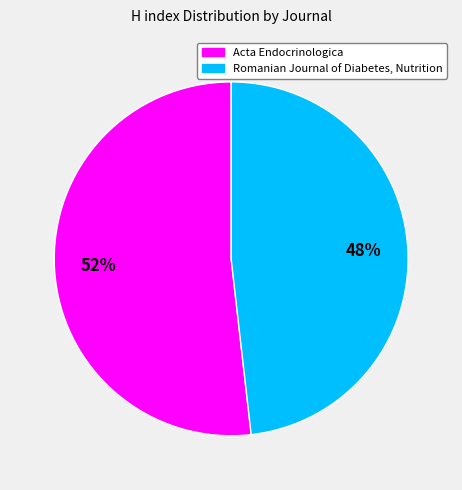

To the nearest percent, what is the combined percentage of Romanian Journal of Diabetes, Nutrition and Acta Endocrinologica?

100%